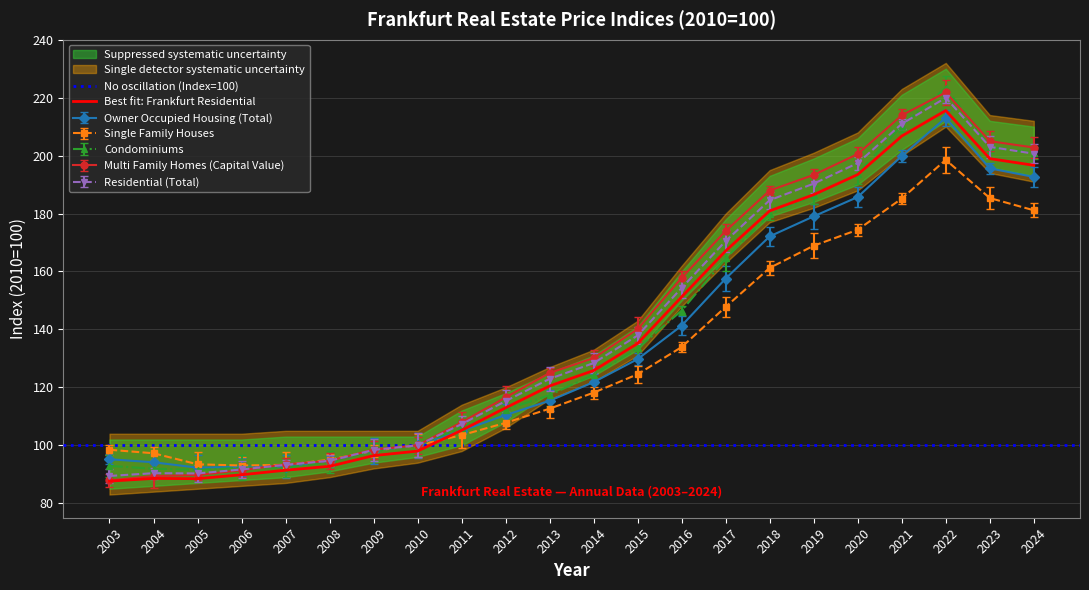

At which category is the sum across all series the highest?

2022